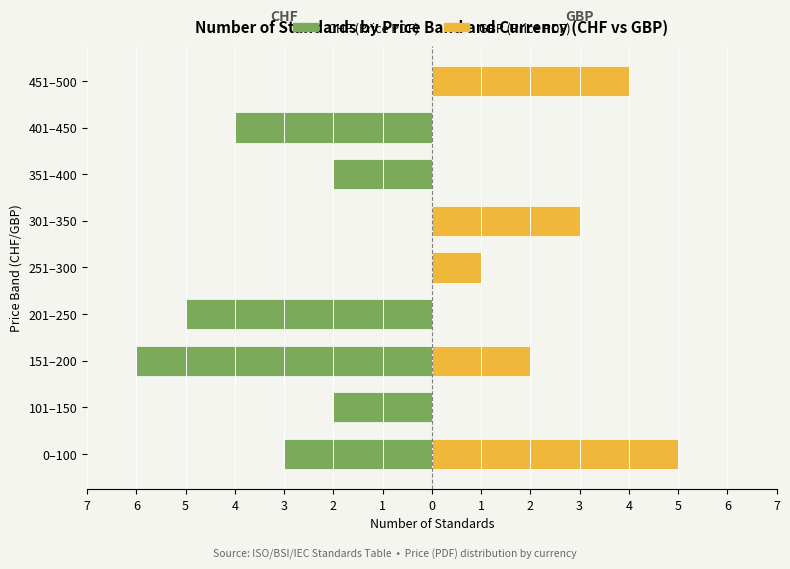

What are all the series names shown in the legend?

CHF, GBP